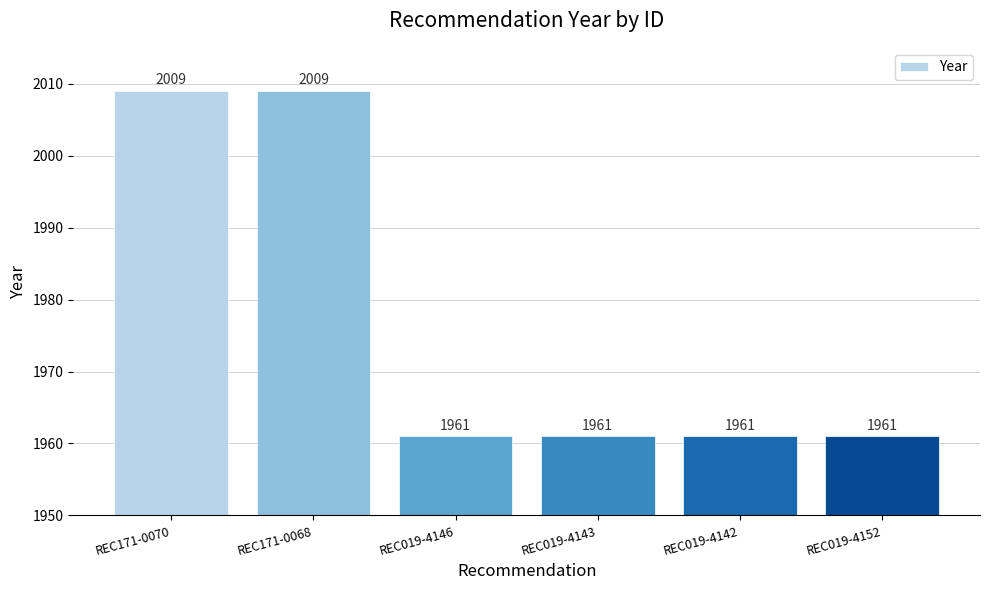

What is the value of the 3rd bar from the left?

1961